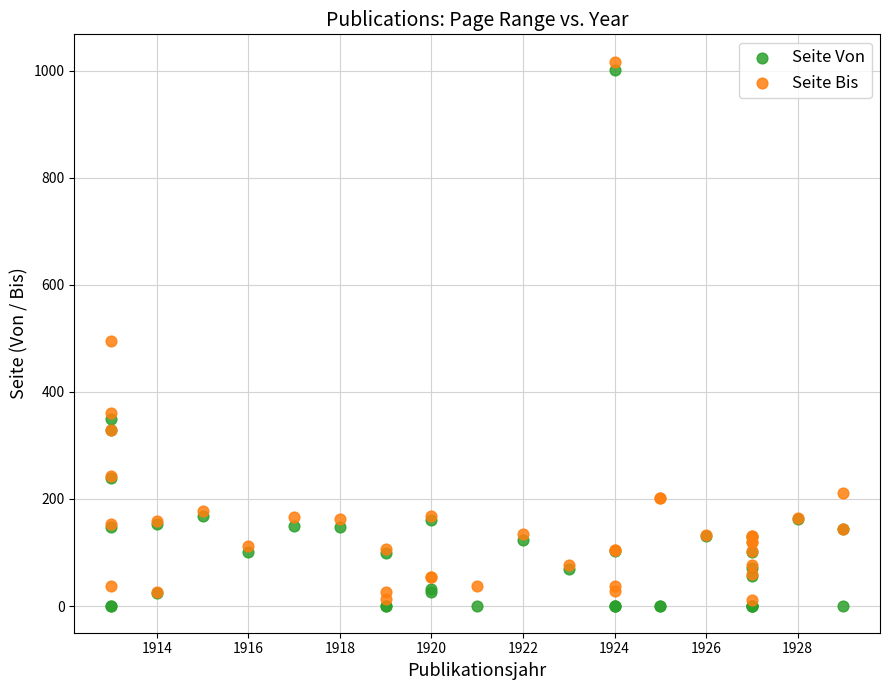

Which series contains the lowest Y value?

Seite Von